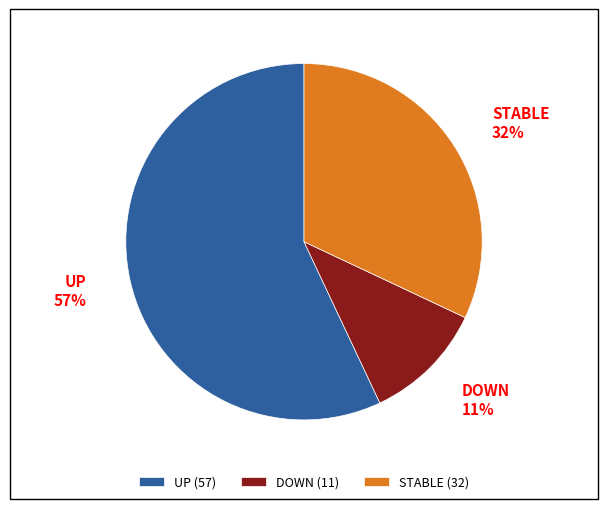

Is there any slice that represents more than half of the pie?

Yes